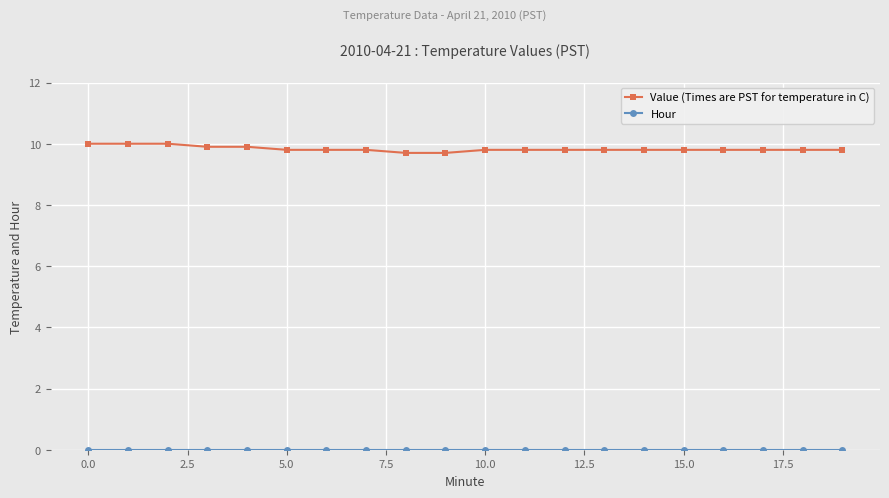

What is the lowest value of the Value (Times are PST for temperature in C) series?

9.7